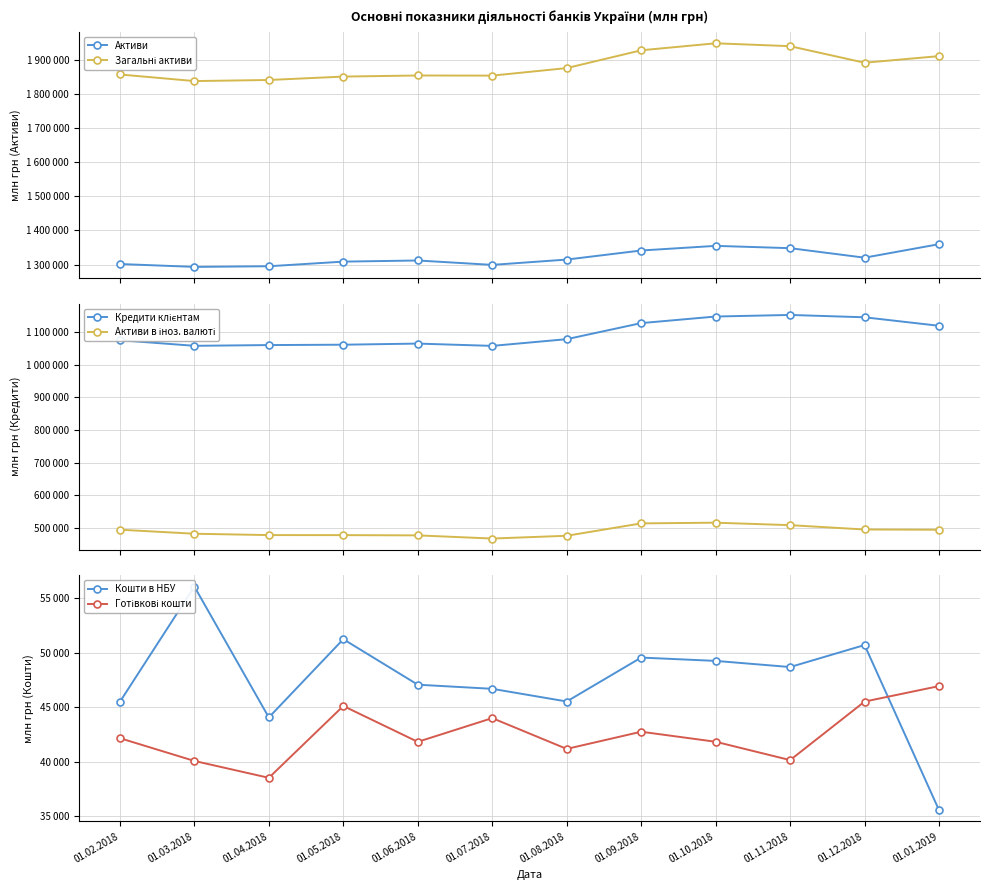

What is the spread (max minus min) of values at 01.10.2018?

1906381